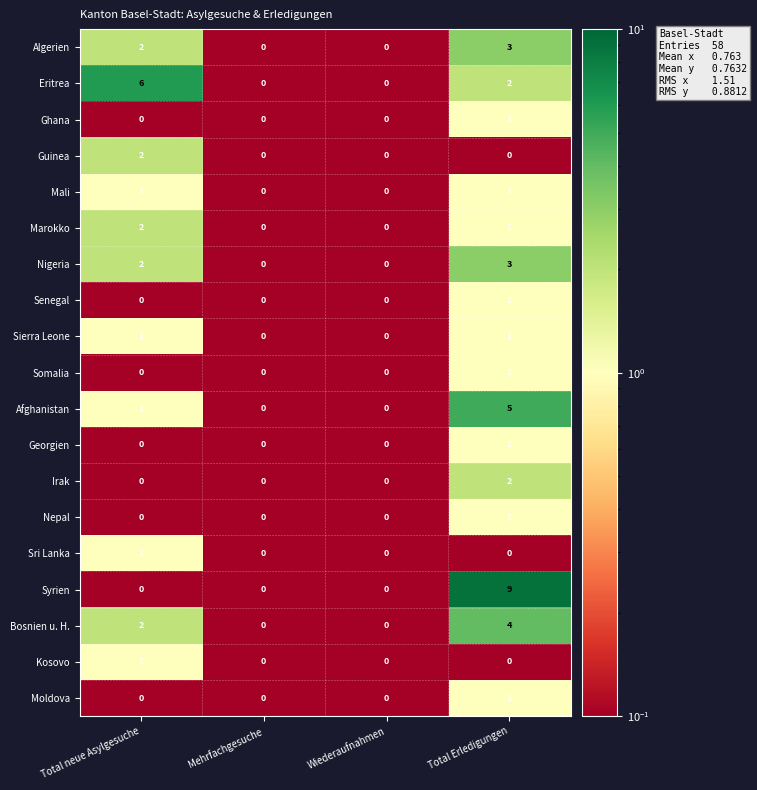

How many Mali values are between 0 and 1?

4